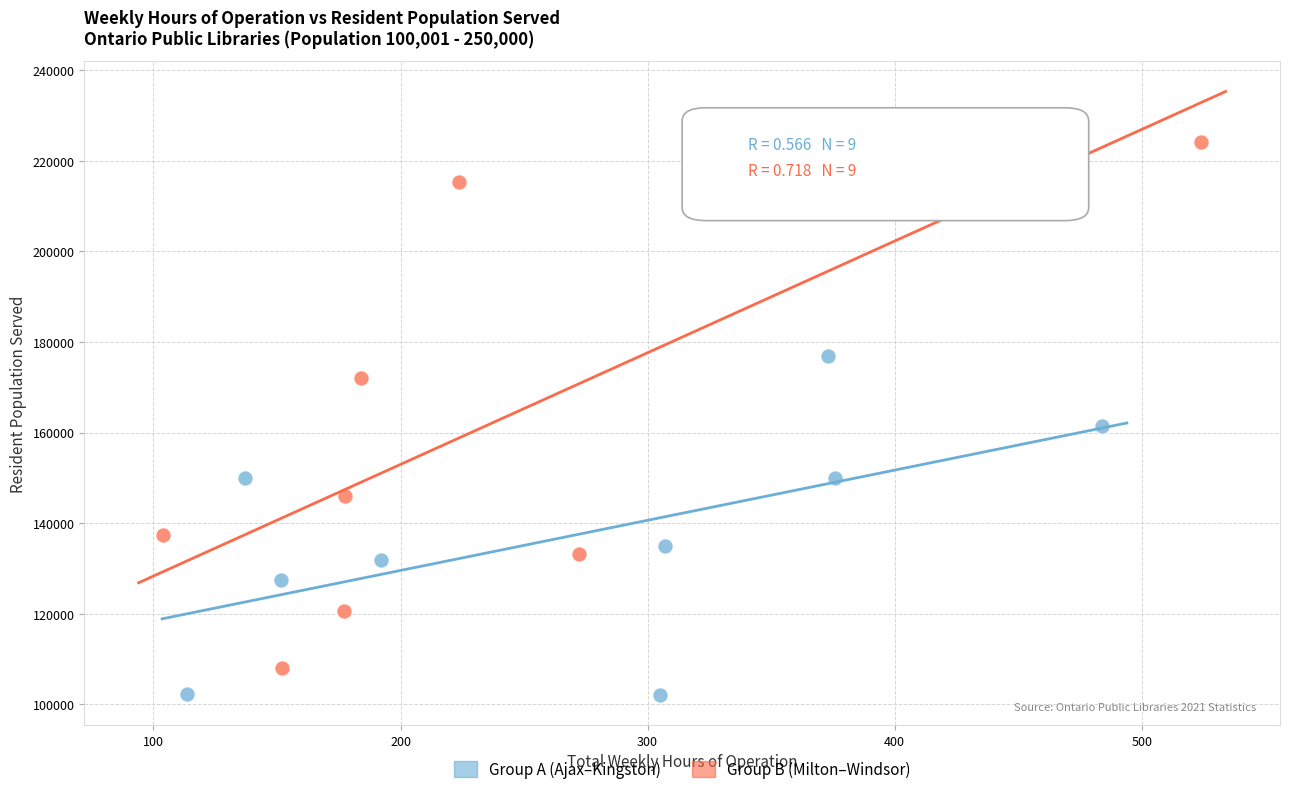

Which series contains the lowest Y value?

Group A (Ajax–Kingston)